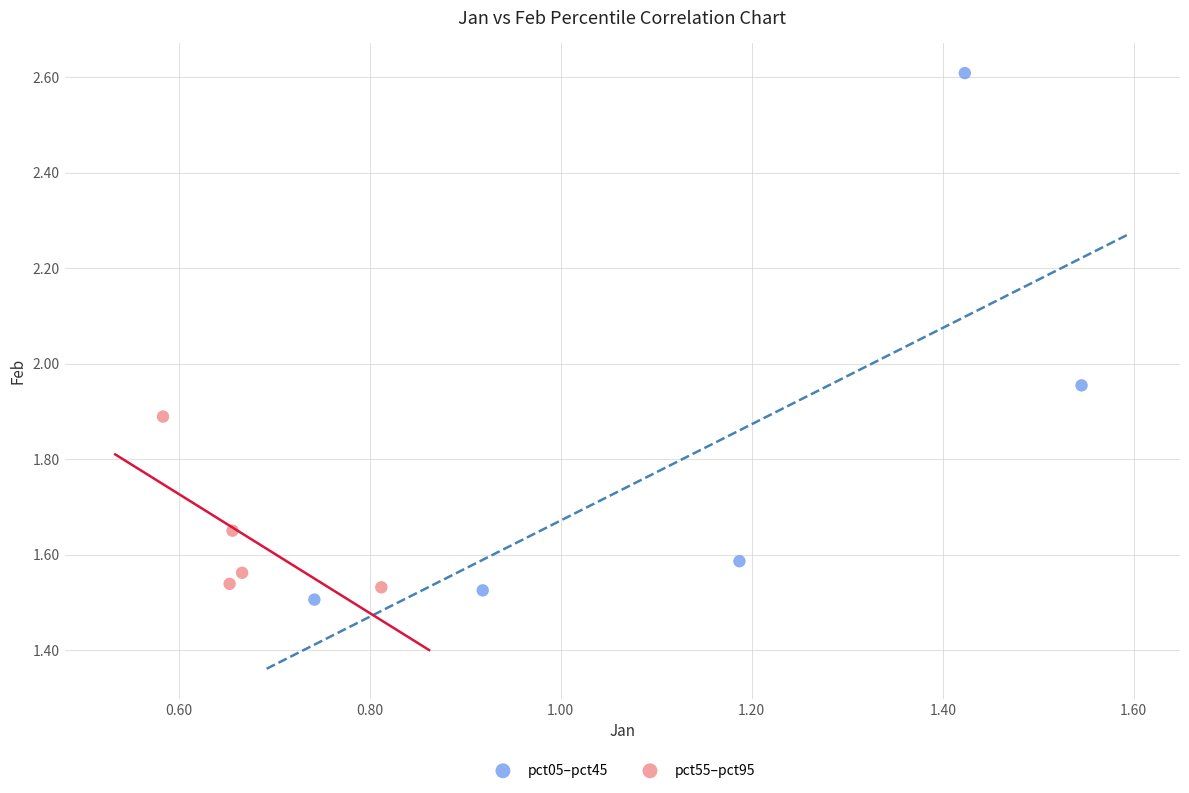

Which series has the largest Y range (max minus min)?

pct05–pct45